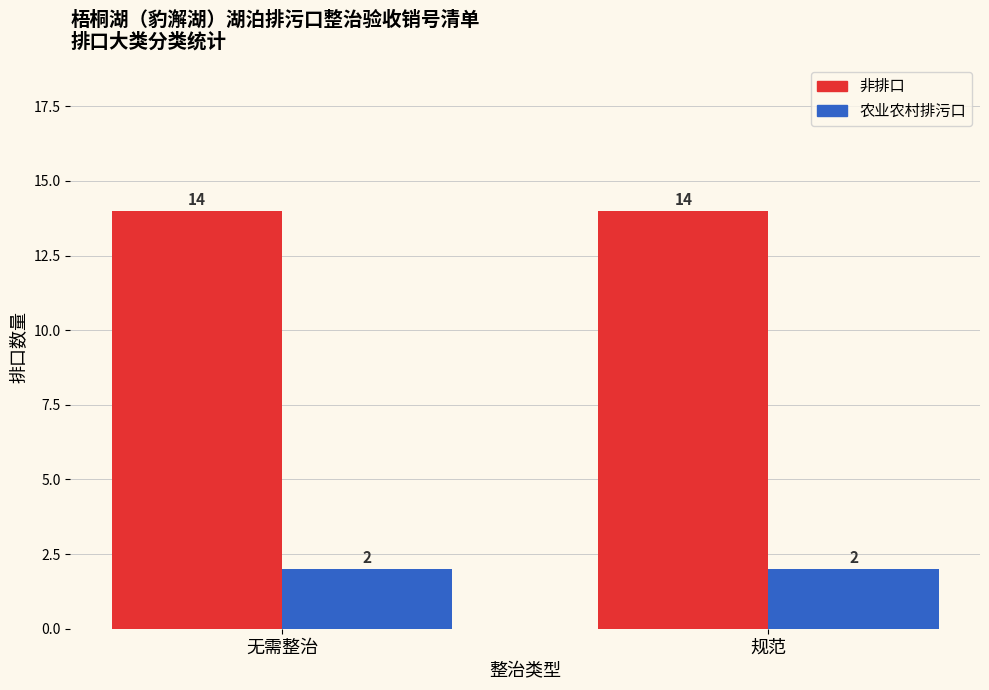

Reading right to left, transcribe all the data shown in this chart.

非排口: 14	14
农业农村排污口: 2	2